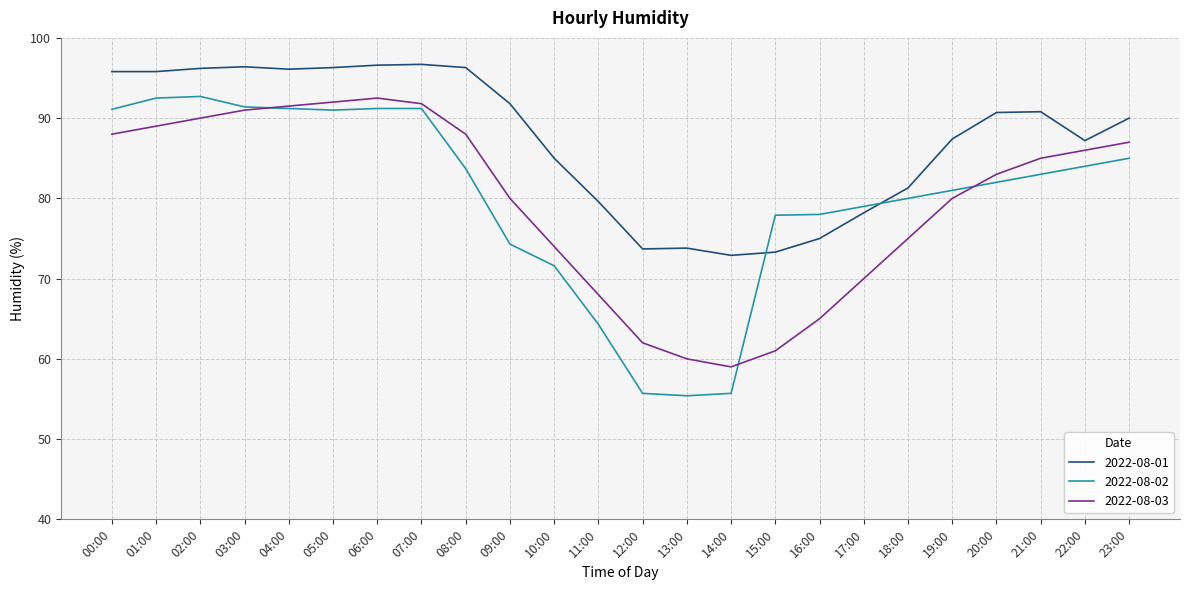

Is this an area chart (filled region under the line)?

No